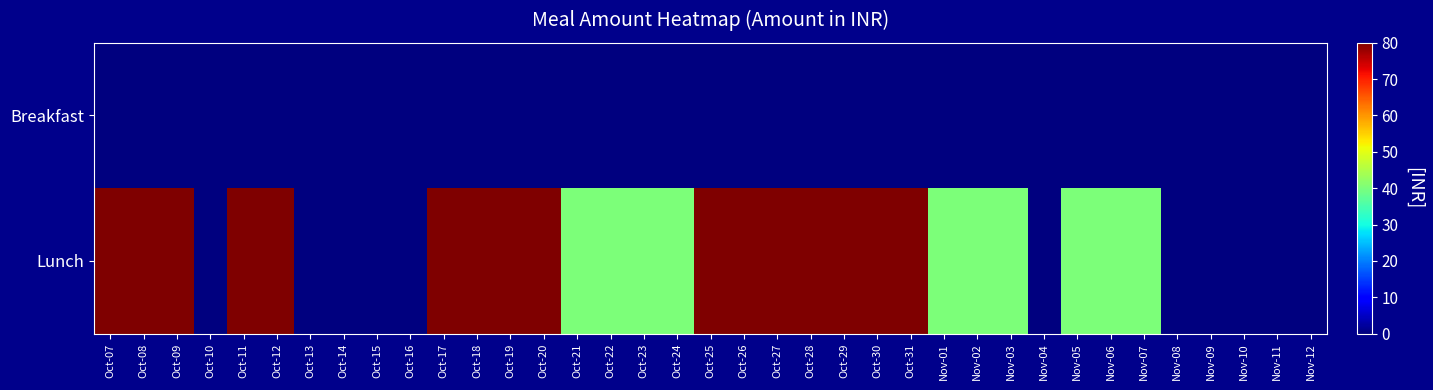

List the series in order of their peak value, highest first.

Lunch, Breakfast